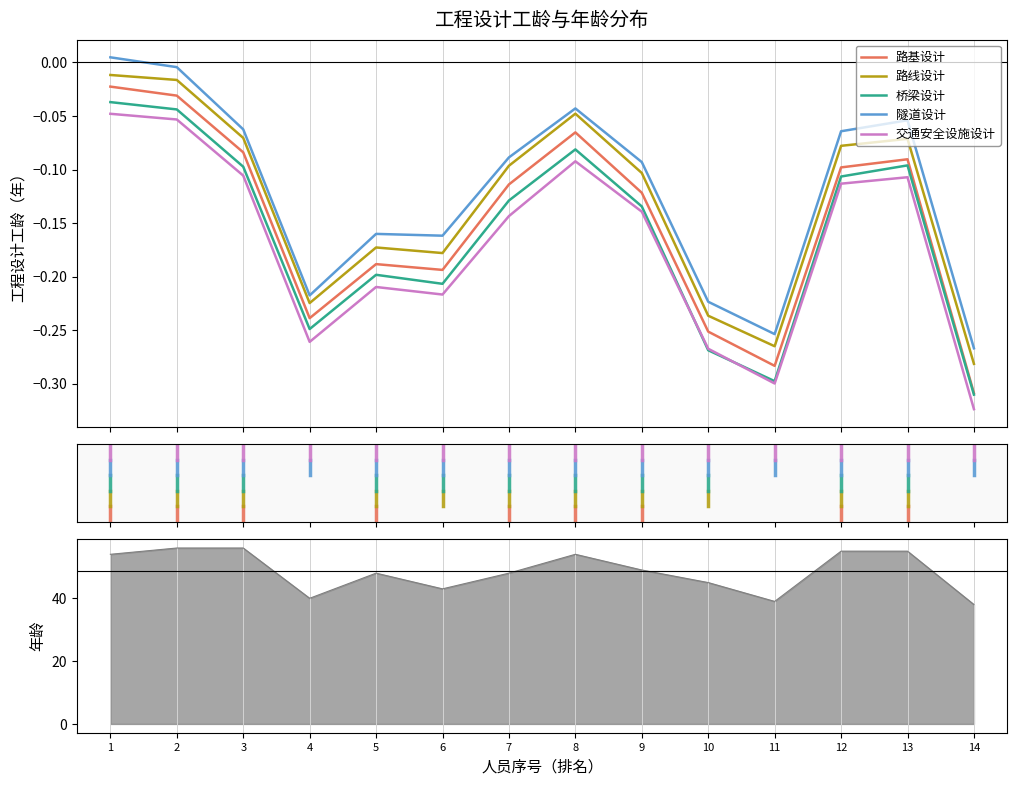

Which label corresponds to the largest value in the chart?

1